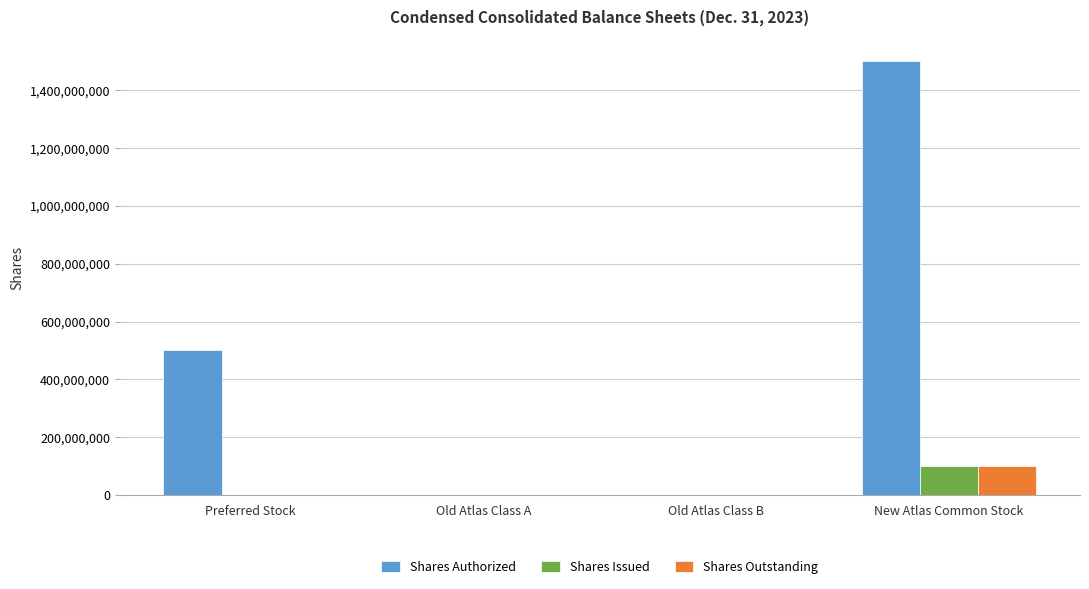

At which label does Shares Issued reach its peak?

New Atlas Common Stock